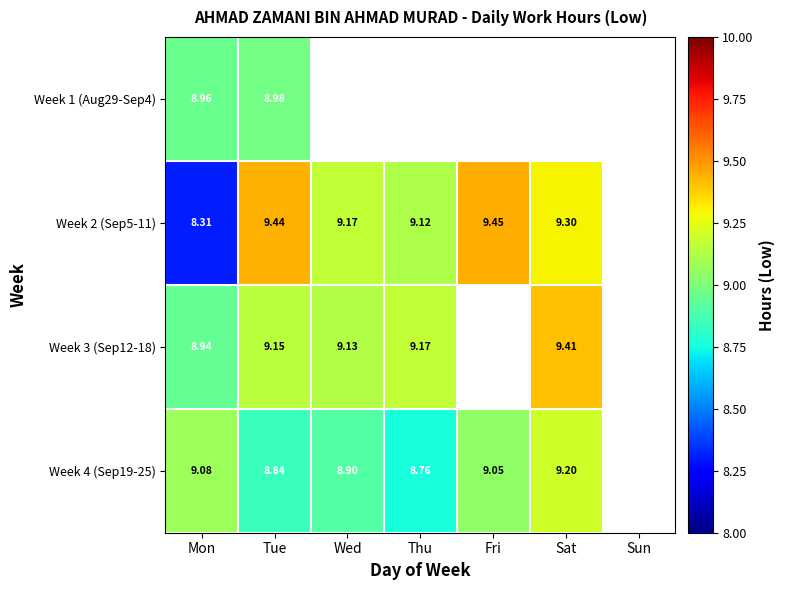

At which label is Week 1 (Aug29-Sep4) closest to 8?

Mon